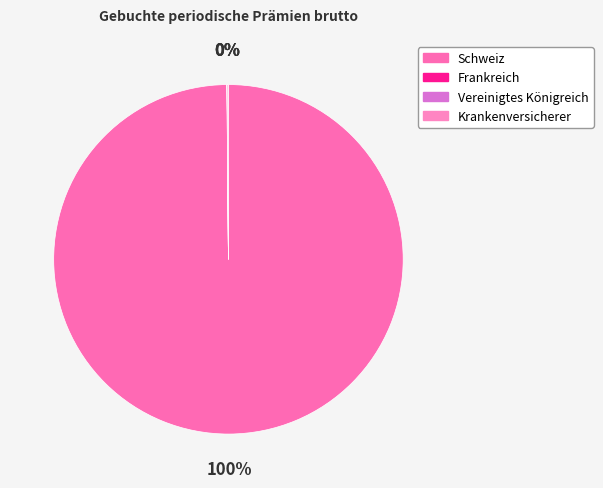

Which category has the smallest portion of the pie?

Vereinigtes Königreich